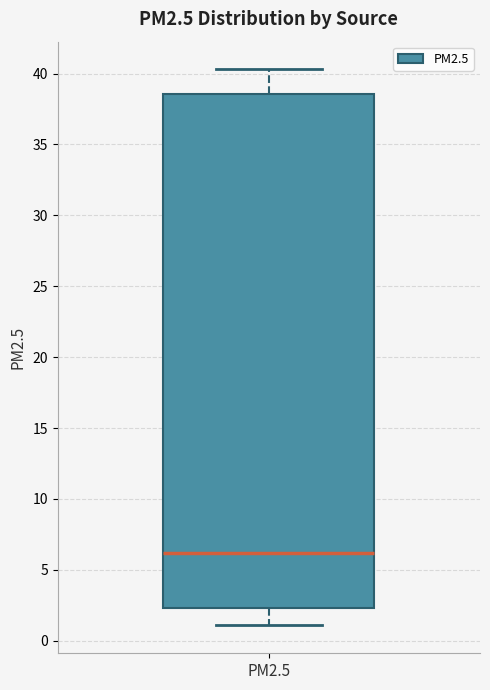

Transcribe this box plot: give where the median line is, the range the box spans, and where the two whiskers end, as read against the y-axis. The values are not printed on the chart, so give them approximately, as read against the axis.

median 6.0, box 2.5 to 38.5, whiskers 1.0 to 40.5